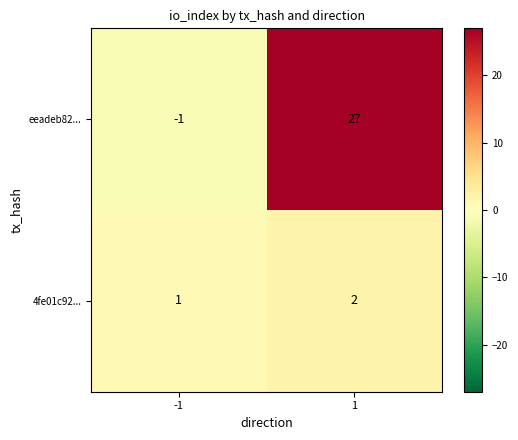

What is the sum of all eeadeb82... values?

26